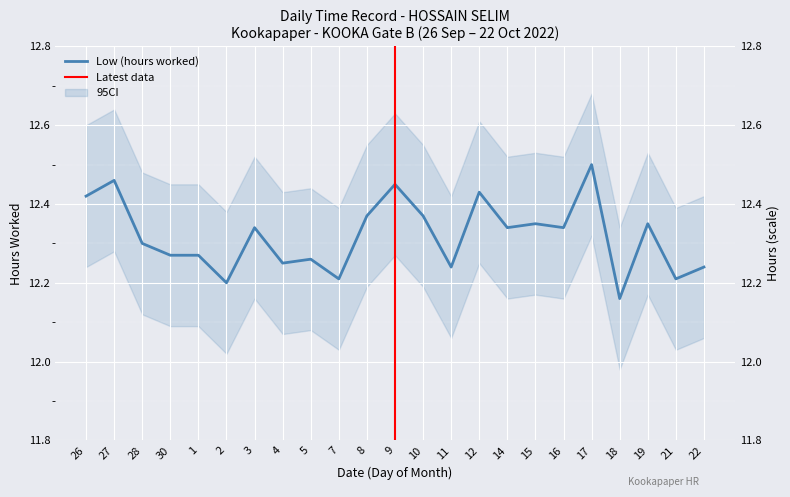

Rank the categories by value from lowest to highest.

18, 2, 7, 21, 11, 22, 4, 5, 30, 1, 28, 3, 14, 16, 15, 19, 8, 10, 26, 12, 9, 27, 17